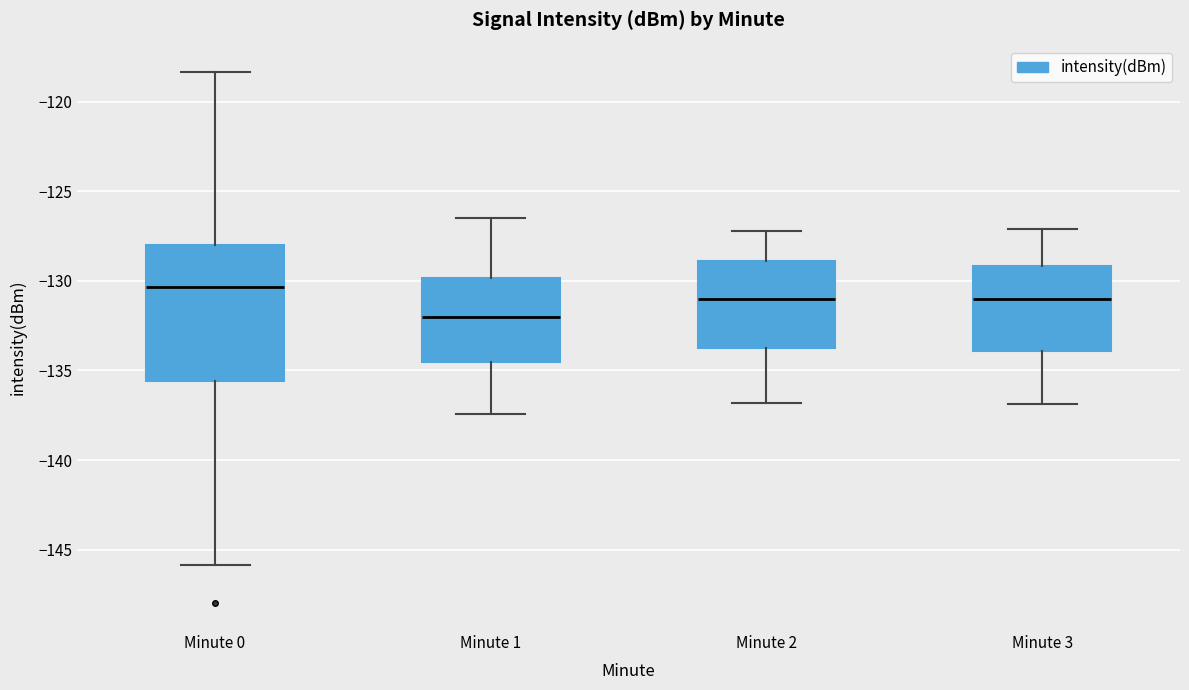

Reading left to right, transcribe this box plot: for each box, give where its median line is, the range the box spans, and where its two whiskers end, as read against the y-axis. The values are not printed on the chart, so give them approximately, as read against the axis.

Minute 0: median -130.5, box -135.5 to -128.0, whiskers -146.0 to -118.5
Minute 1: median -132.0, box -134.5 to -130.0, whiskers -137.5 to -126.5
Minute 2: median -131.0, box -134.0 to -129.0, whiskers -137.0 to -127.0
Minute 3: median -131.0, box -134.0 to -129.0, whiskers -137.0 to -127.0